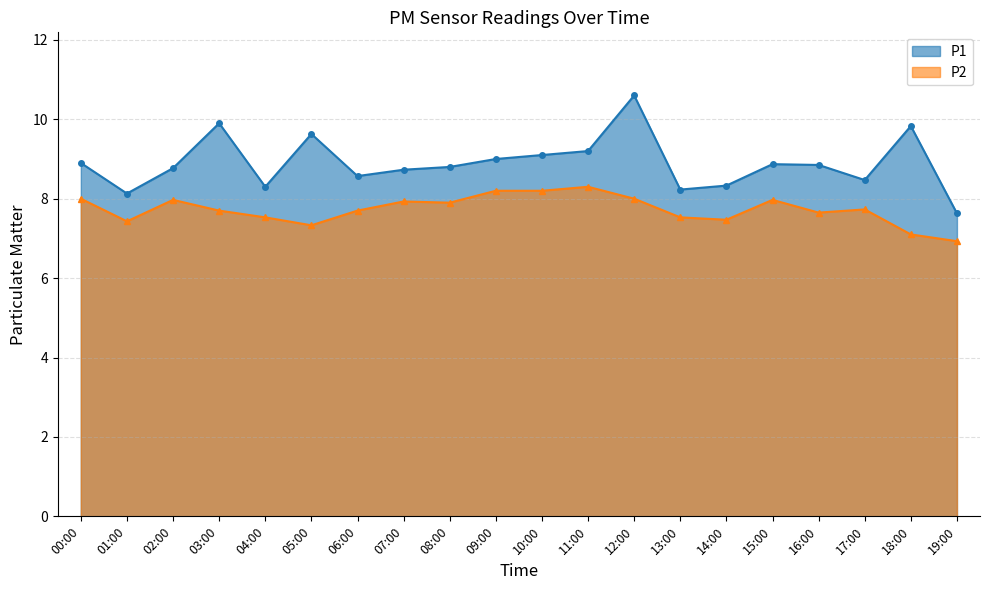

Which series changed the most between 09:00 and 14:00?

P2